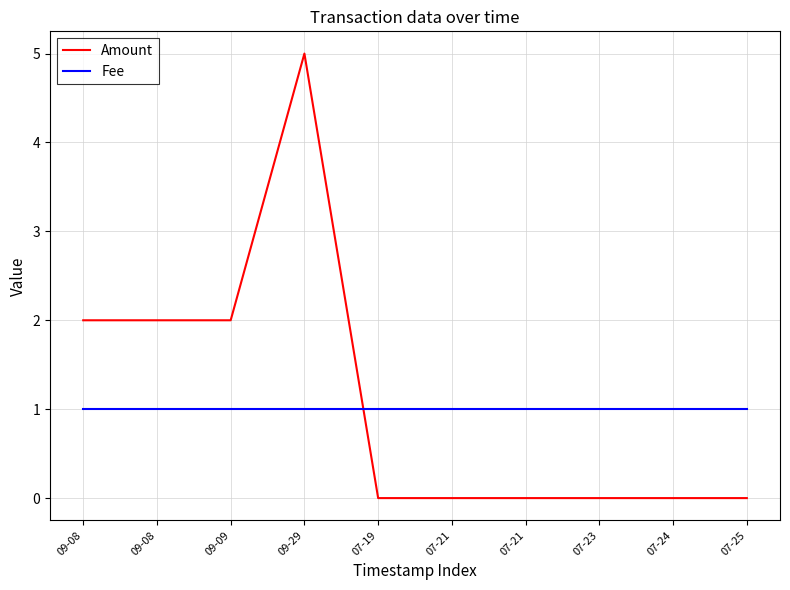

How many lines are shown in the chart?

2